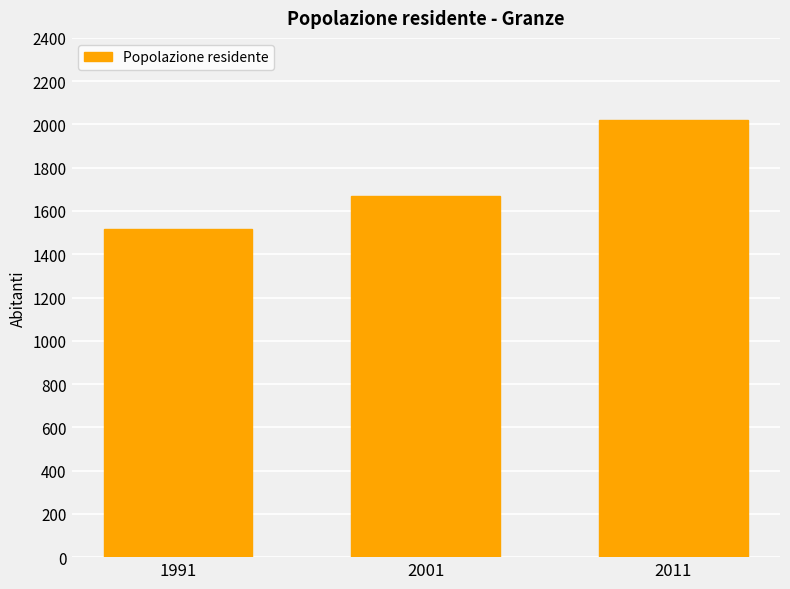

What is the value of the 1st bar from the left?

1517